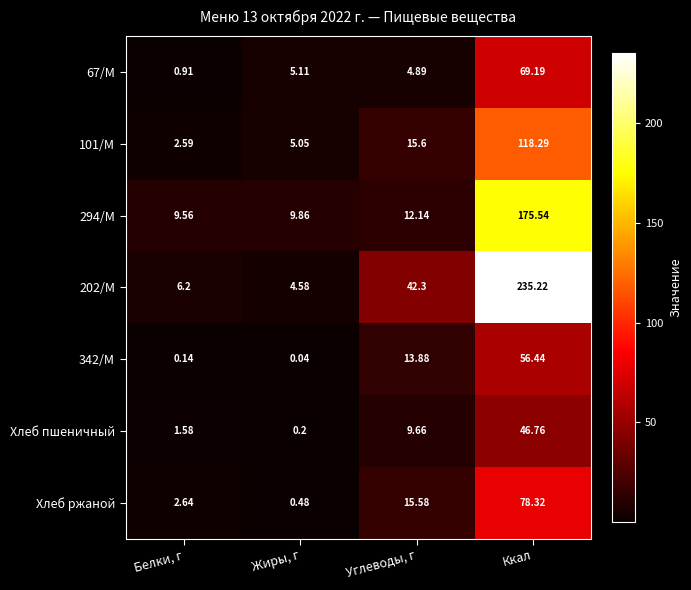

What is the total value across all series at Белки, г?

23.6